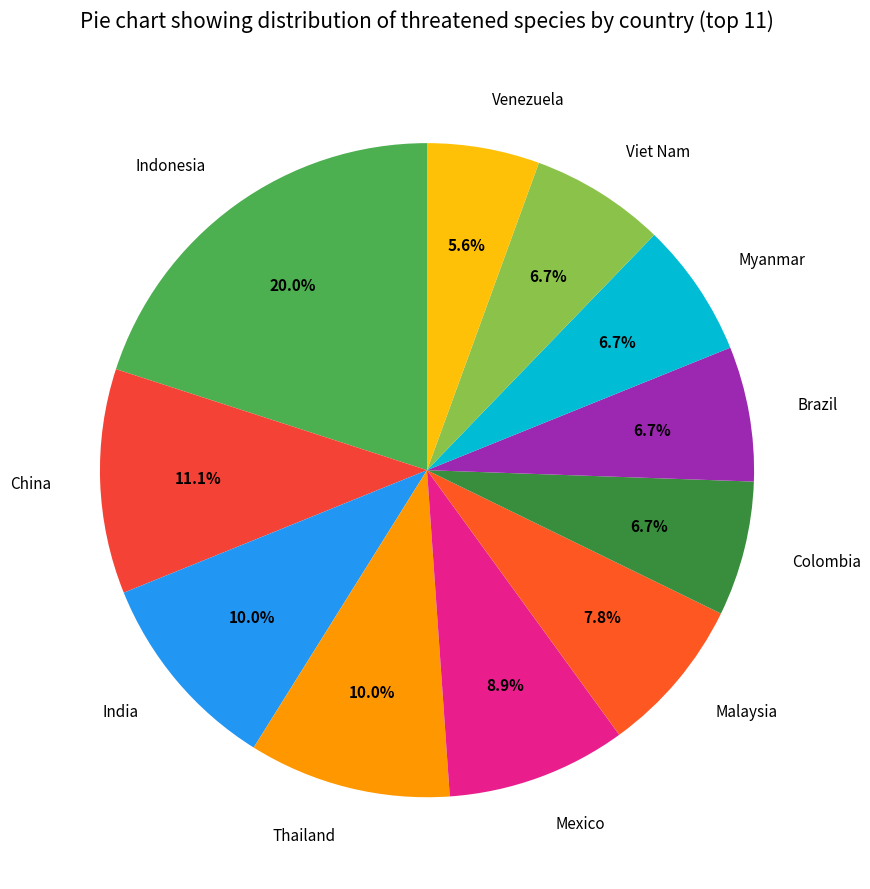

How many segments does this pie chart have?

11